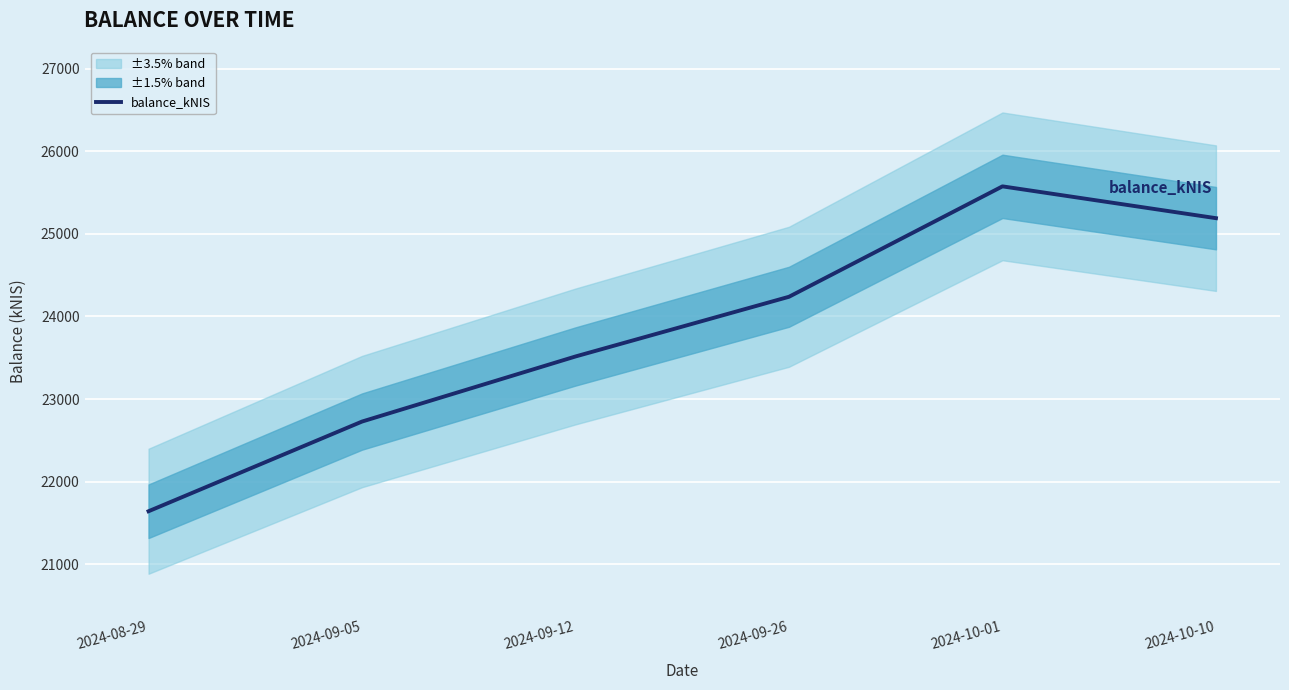

At which label is the value closest to 23608?

2024-09-12